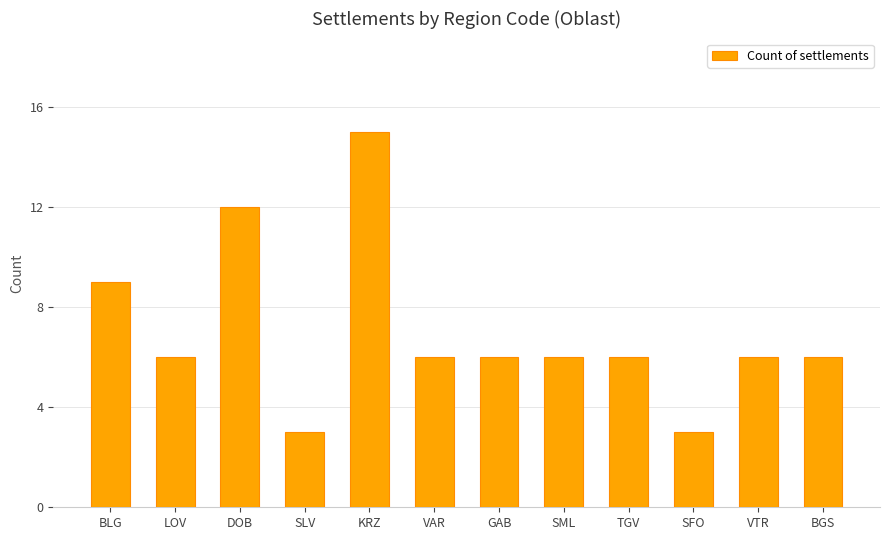

Which has a higher value, DOB or VAR?

DOB